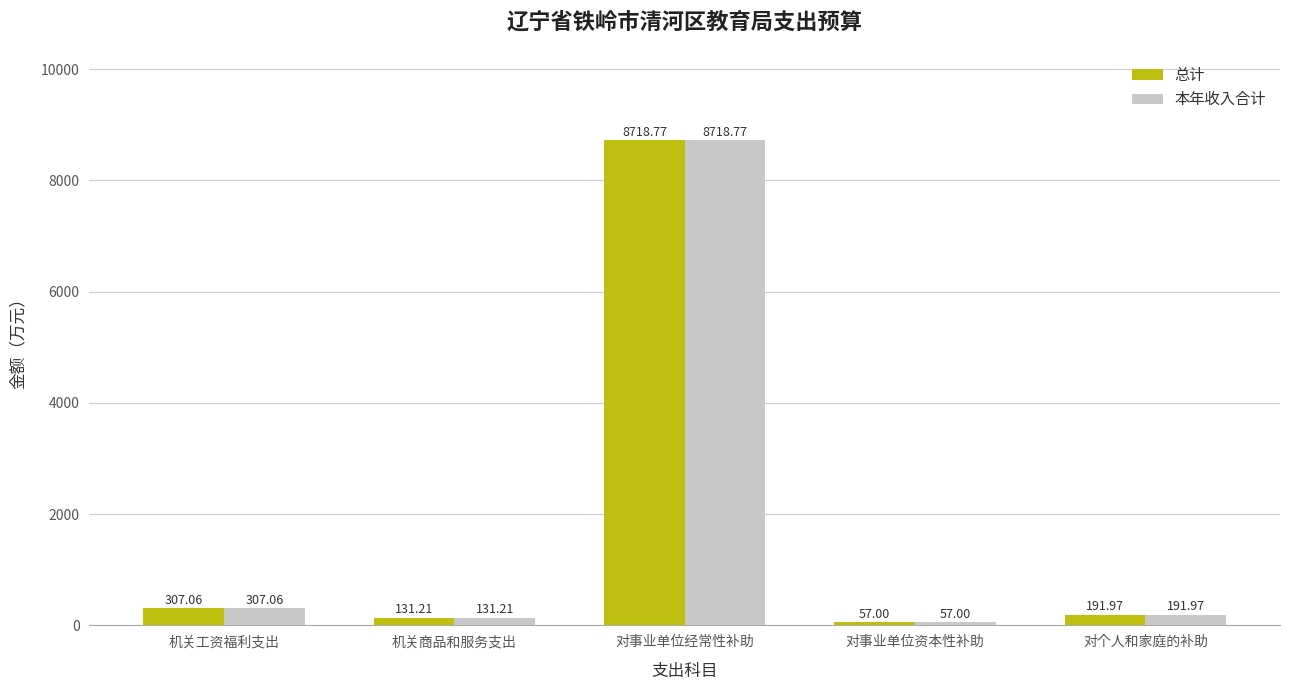

Reading left to right, extract all data points from this chart.

总计: 307.1	131.2	8718.8	57.0	192.0
本年收入合计: 307.1	131.2	8718.8	57.0	192.0